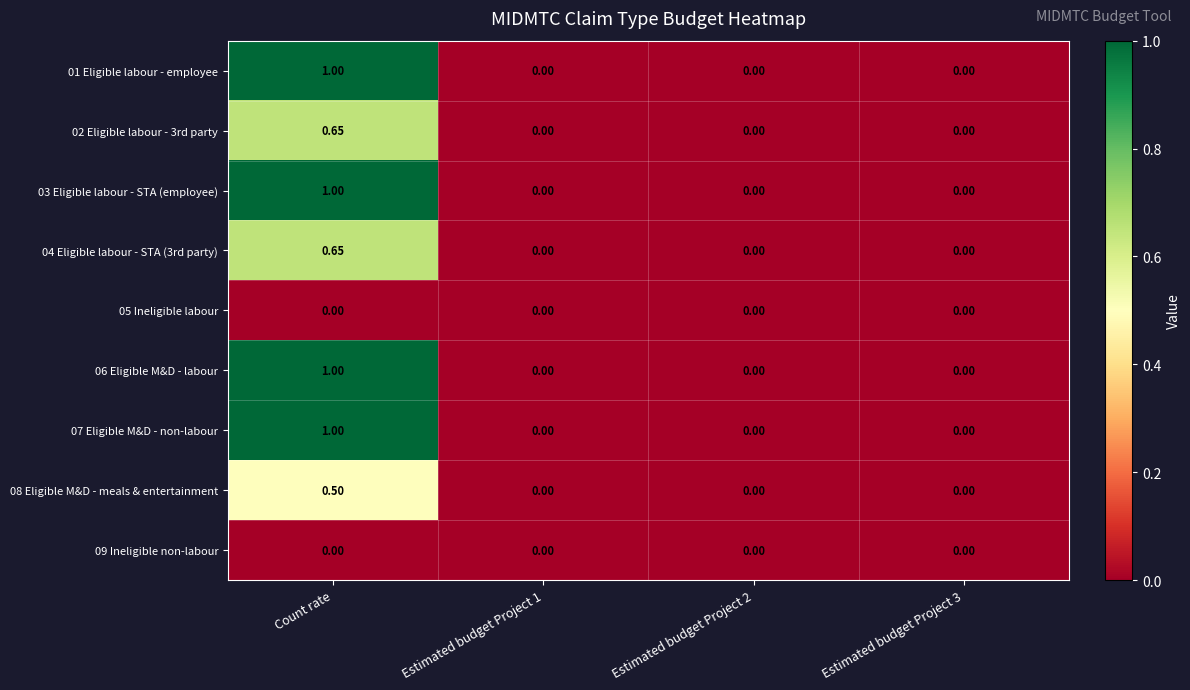

At which category is the sum across all series the highest?

Count rate